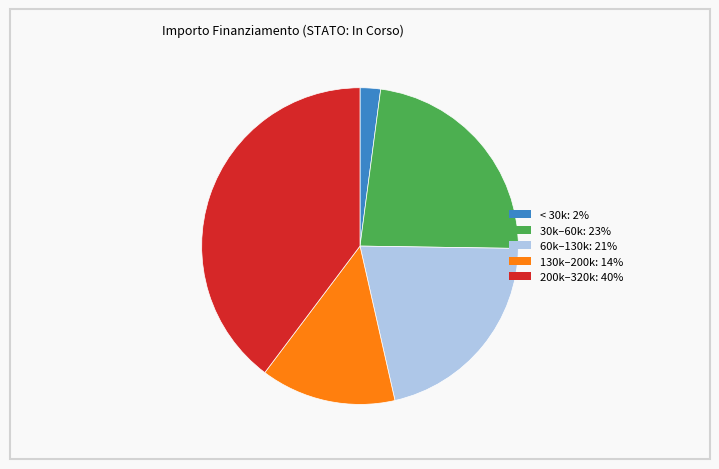

Does any single category account for the majority?

No